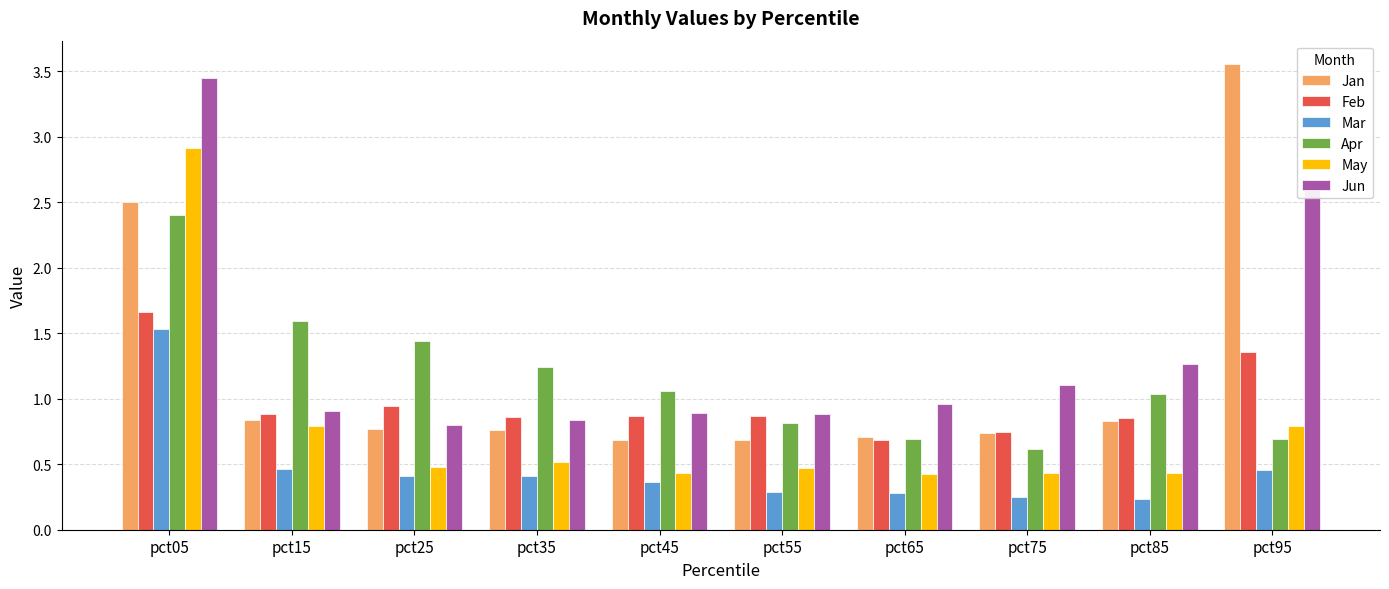

Which series has the widest spread of values?

Jan